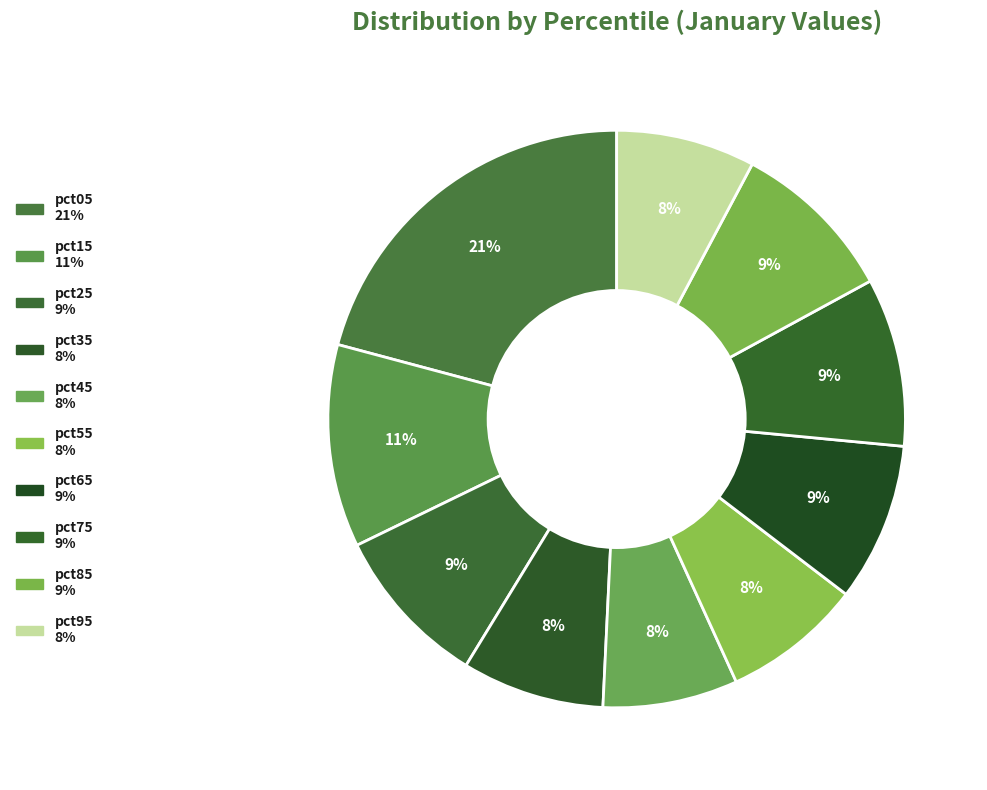

How many segments does this pie chart have?

10